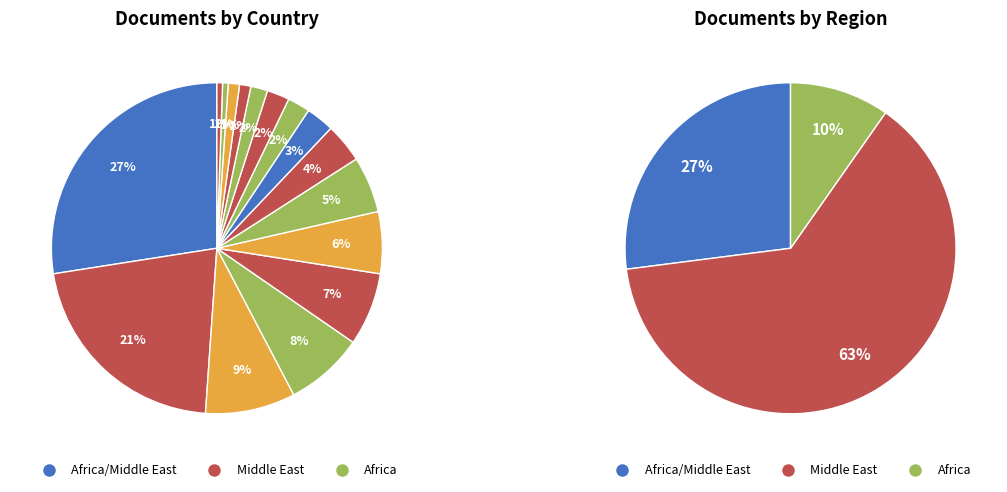

Combined, do Bahrain and Lebanon account for over 50%?

No